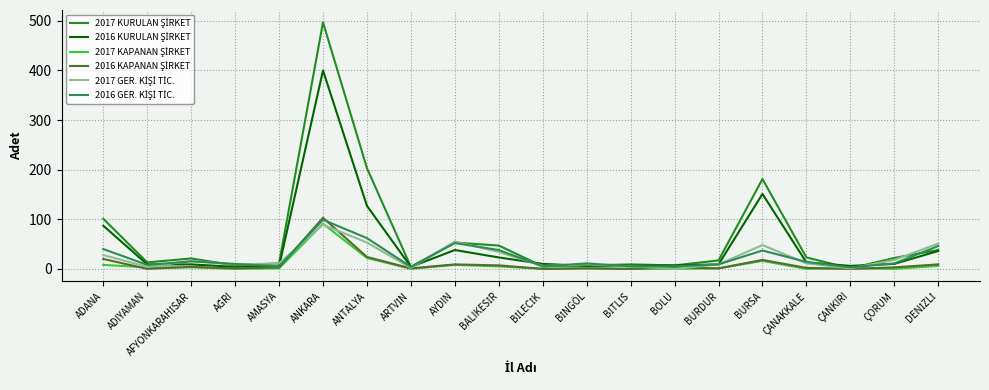

What is the maximum value shown in the chart?

497